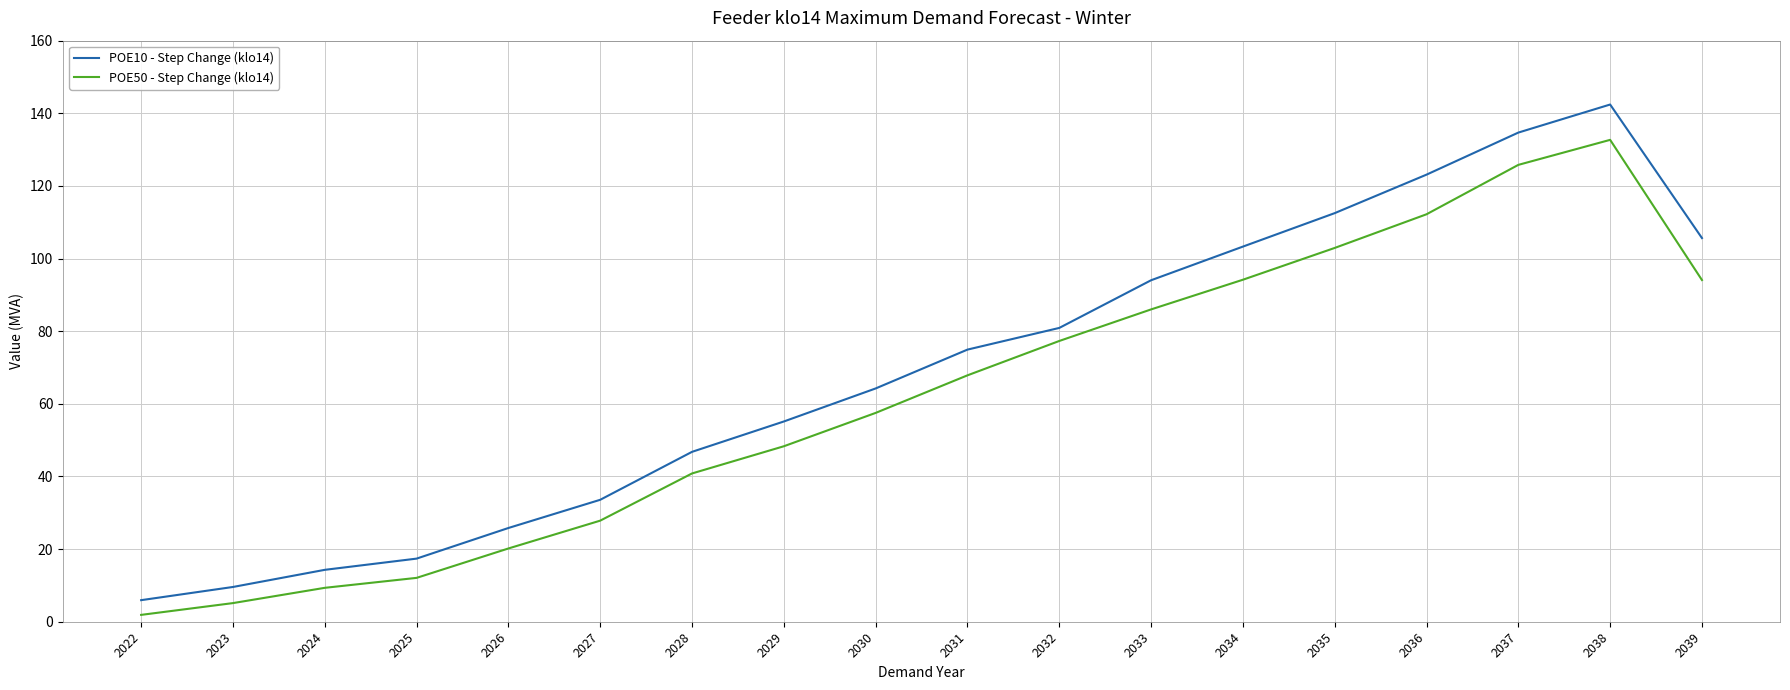

Between 2023 and 2029, which series saw the biggest shift?

POE10 - Step Change (klo14)